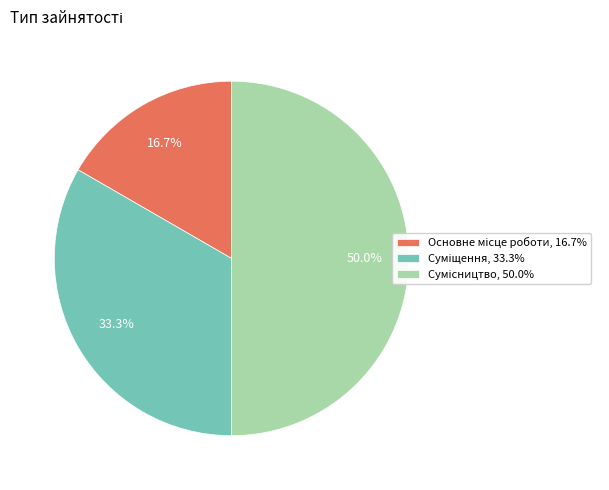

To the nearest percent, what is the difference between the Основне місце роботи and Суміщення slice percentages?

17%